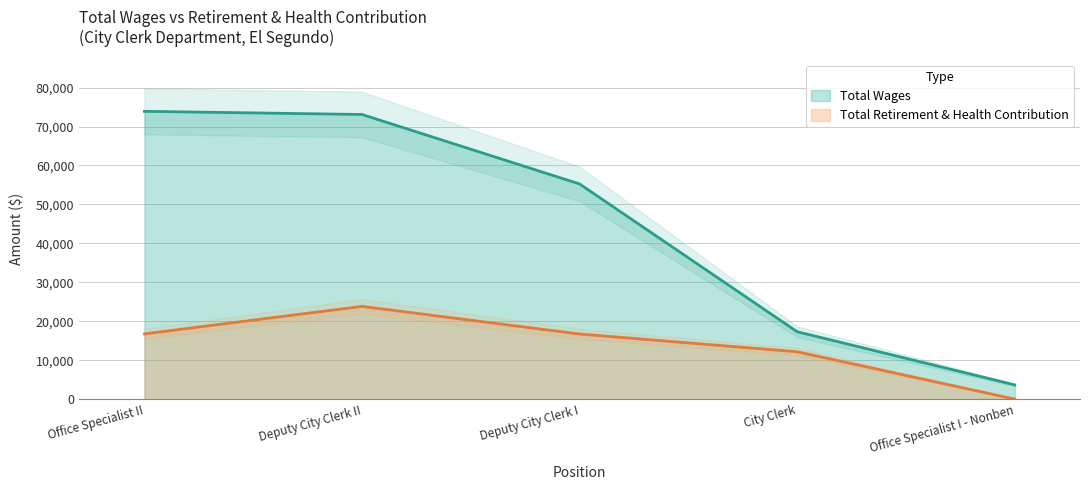

True or false: Total Retirement & Health Contribution and Total Wages cross at least once.

False